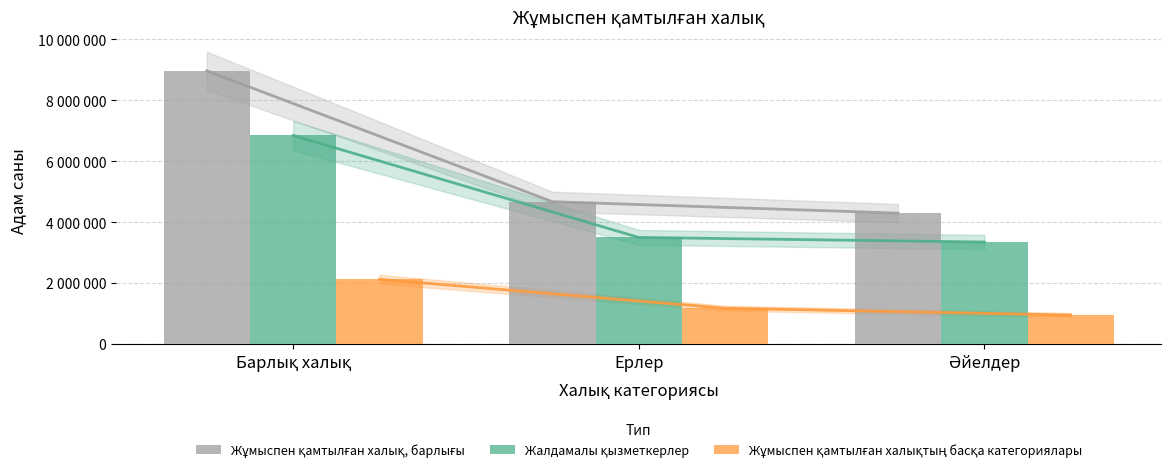

At which category is the sum across all series the highest?

Барлық халық